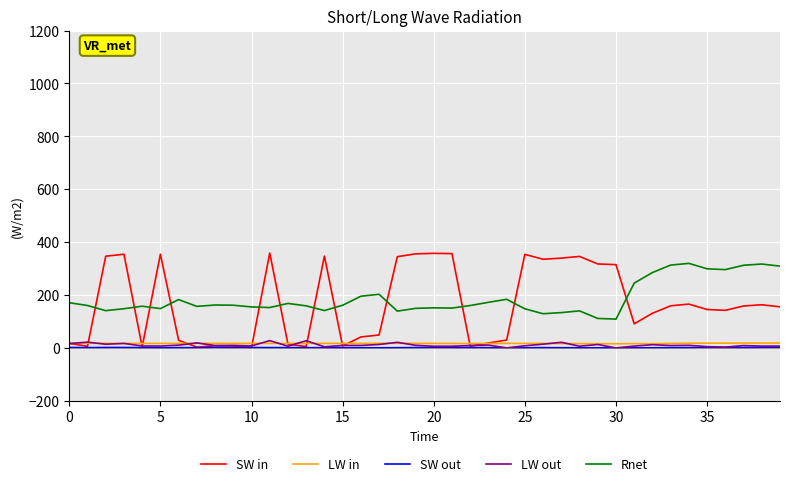

True or false: Rnet and LW in cross at least once.

False